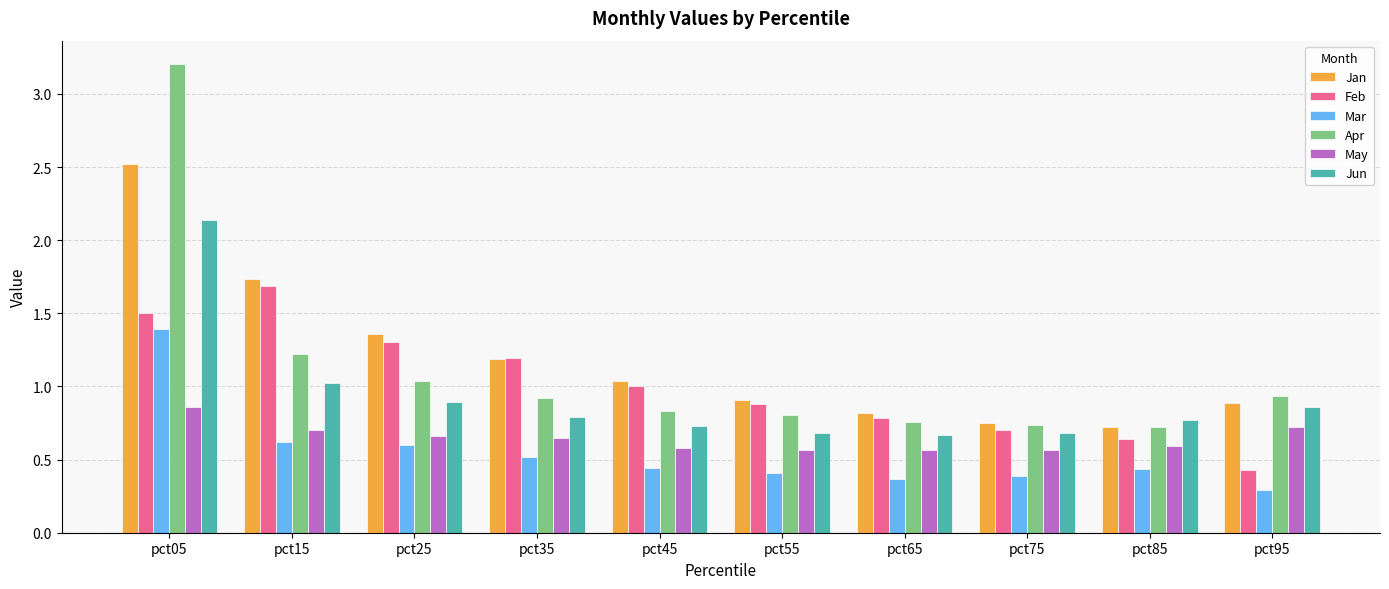

What is the value of the Feb bar at the 4th from the left?

1.2